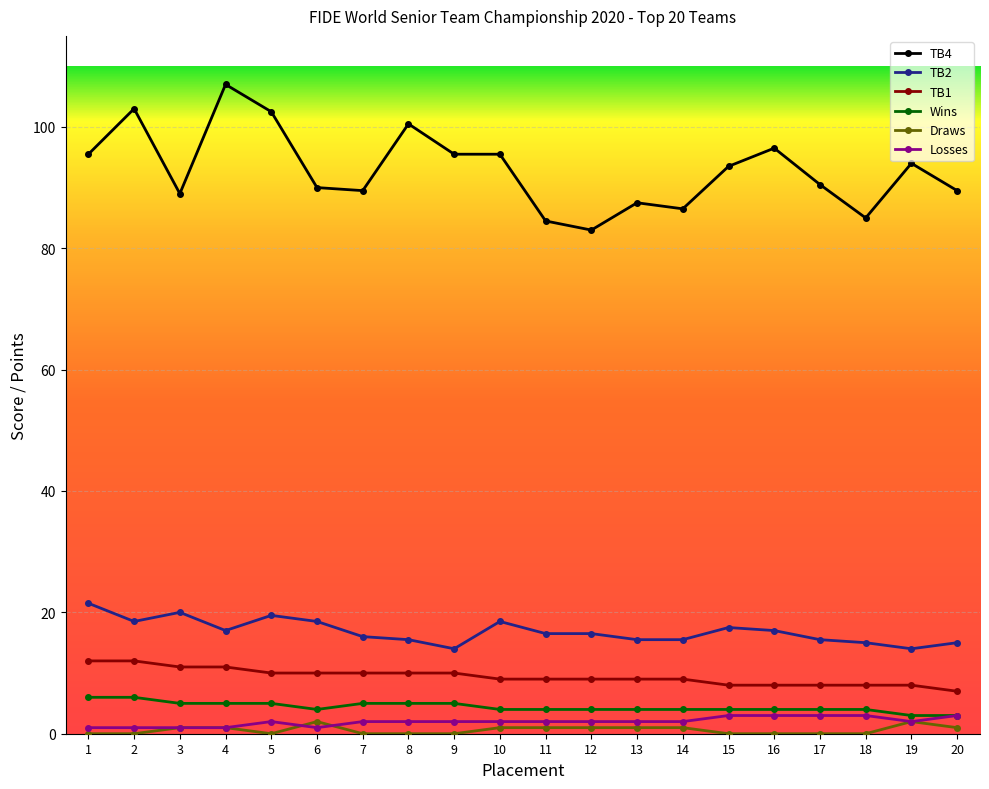

What is the total value across all series at 8?

133.0